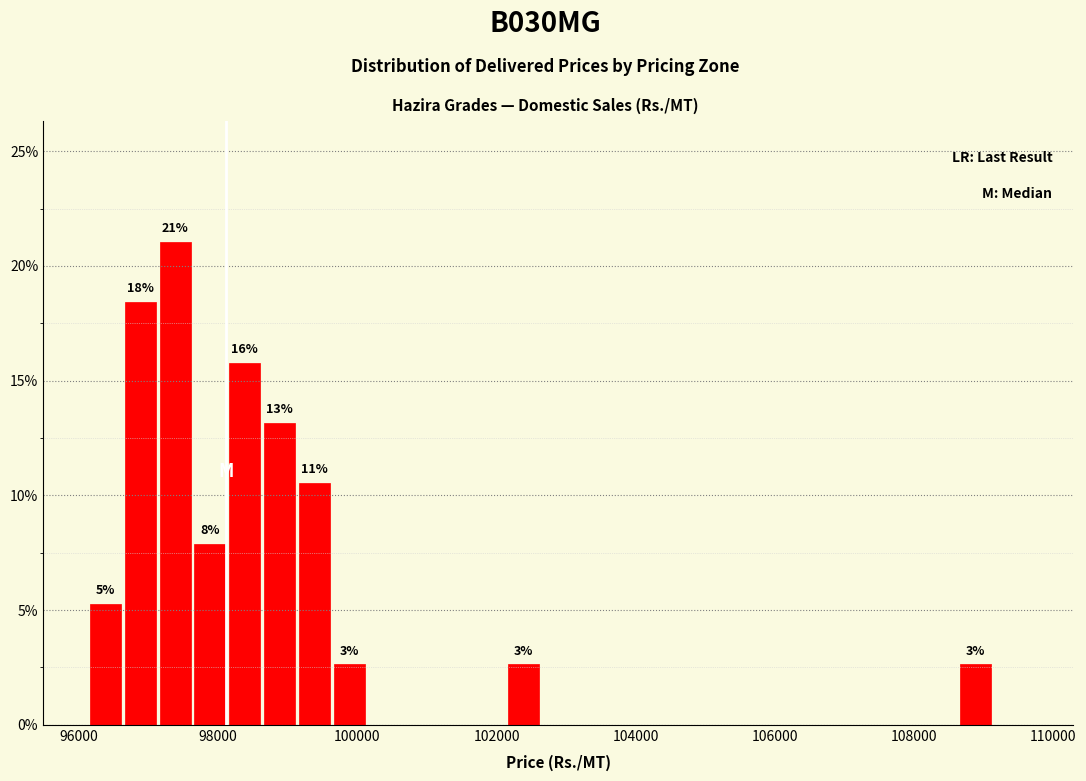

Around what value on the x-axis is the tallest bar? Give the approximate position of its centre, as read against the axis.

97400